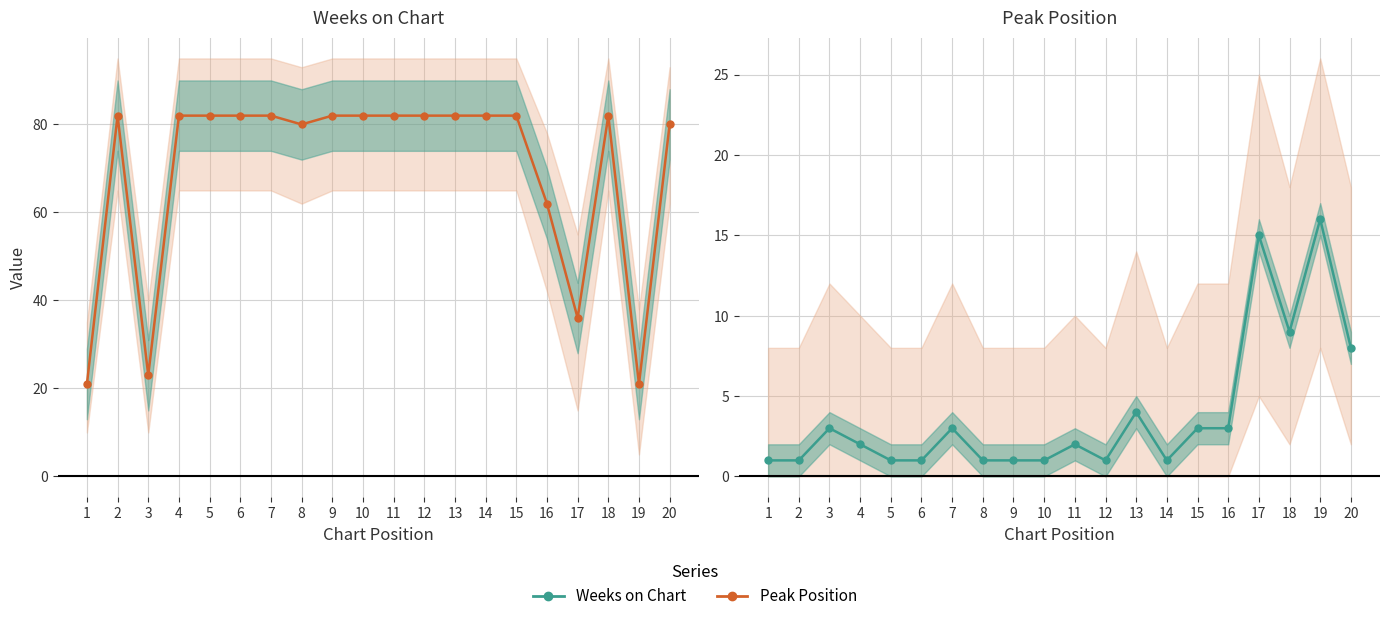

What is the difference between the second highest and minimum values in the Weeks on Chart series?

61